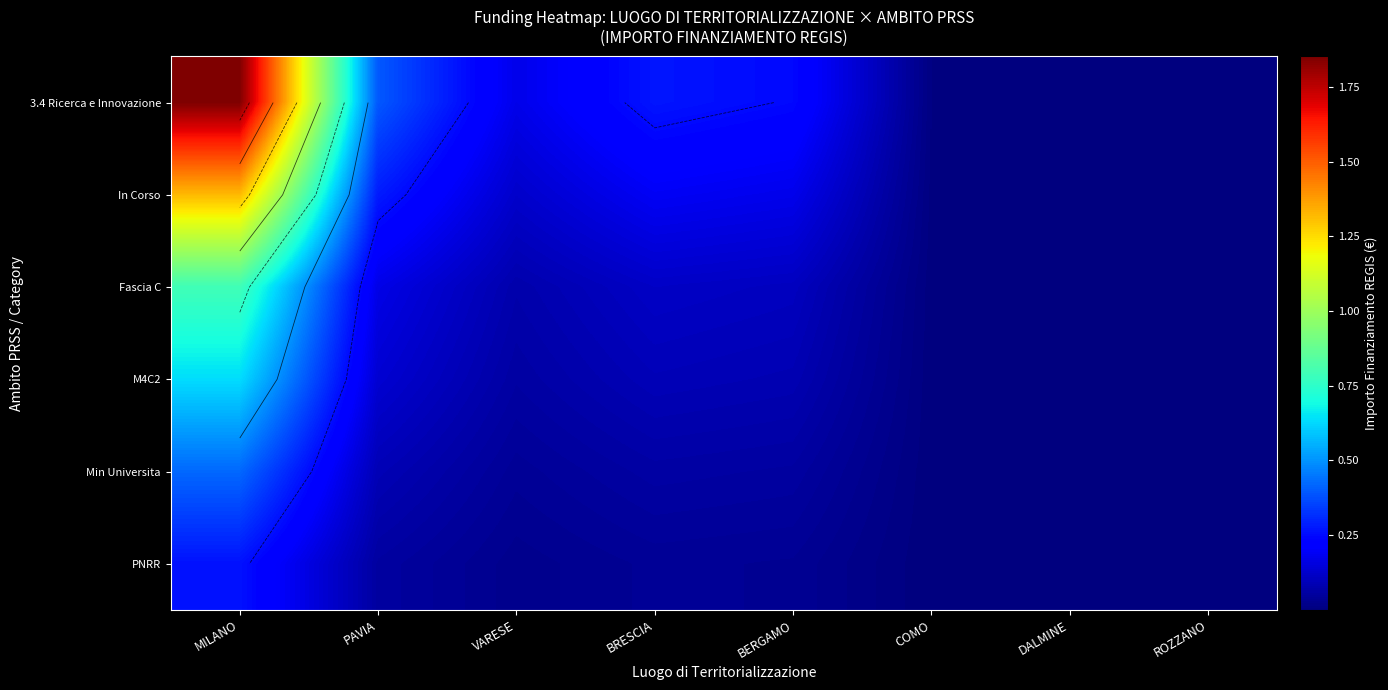

What is the total value across all series at VARESE?

4957057.0